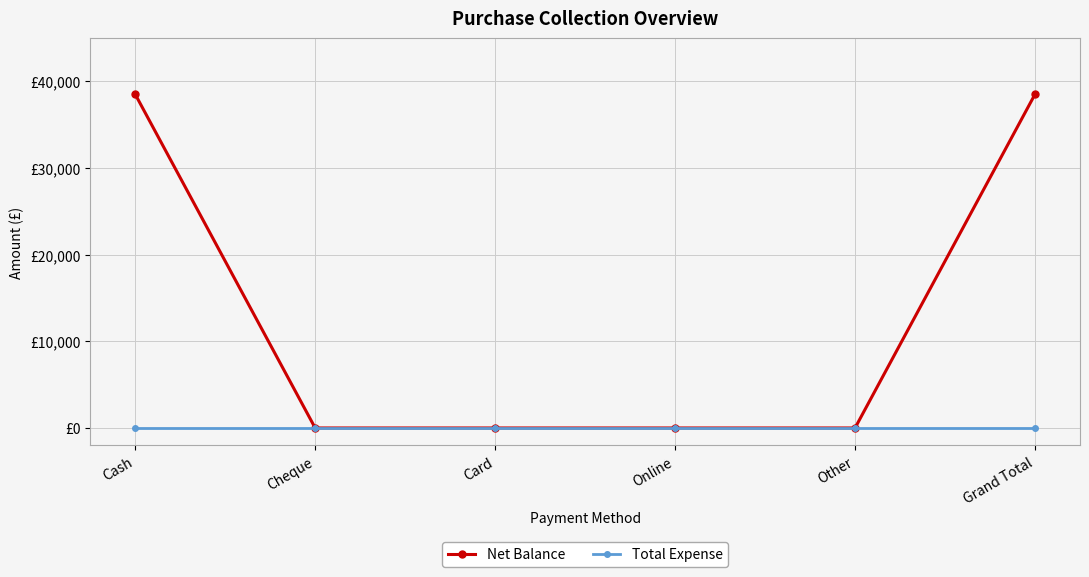

Is this an area chart (filled region under the line)?

No